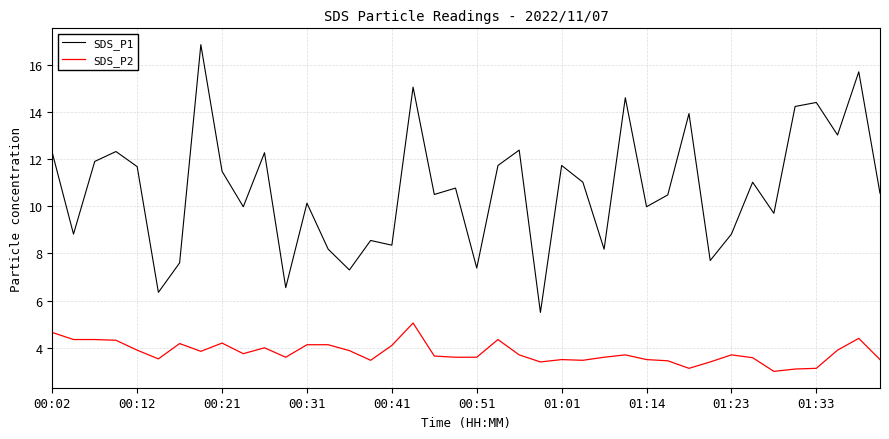

List the series in order of their overall mean, highest first.

SDS_P1, SDS_P2